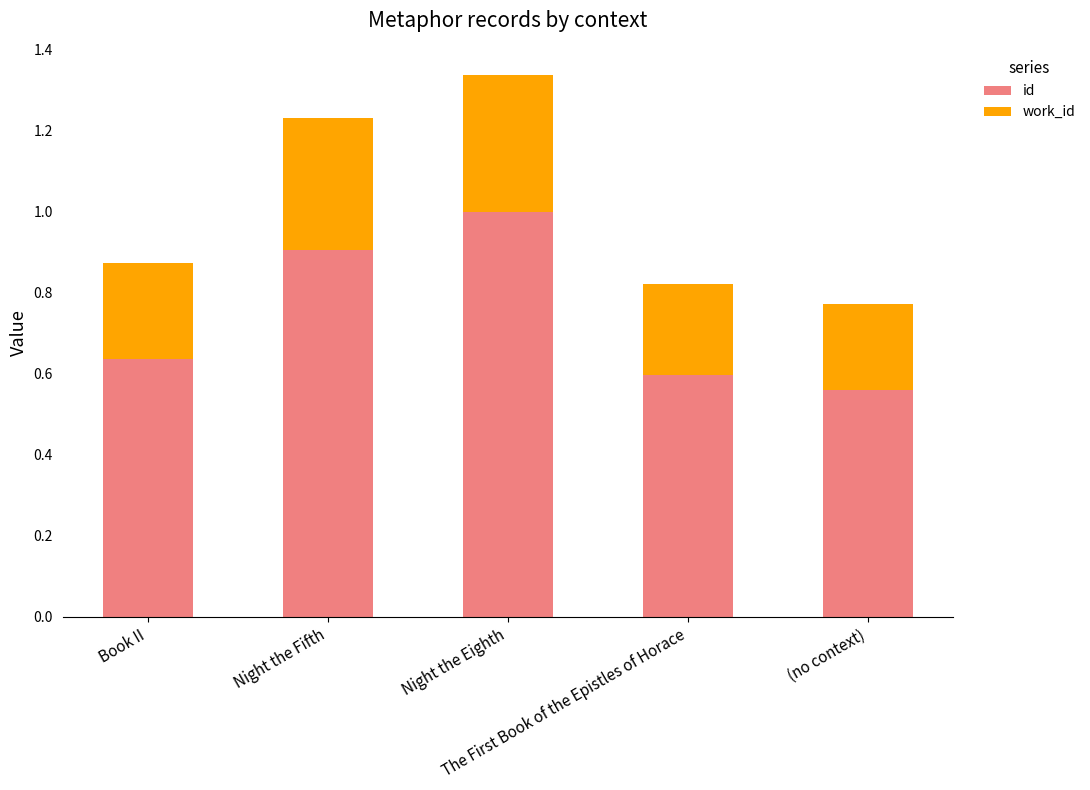

How many distinct data groups are displayed?

2